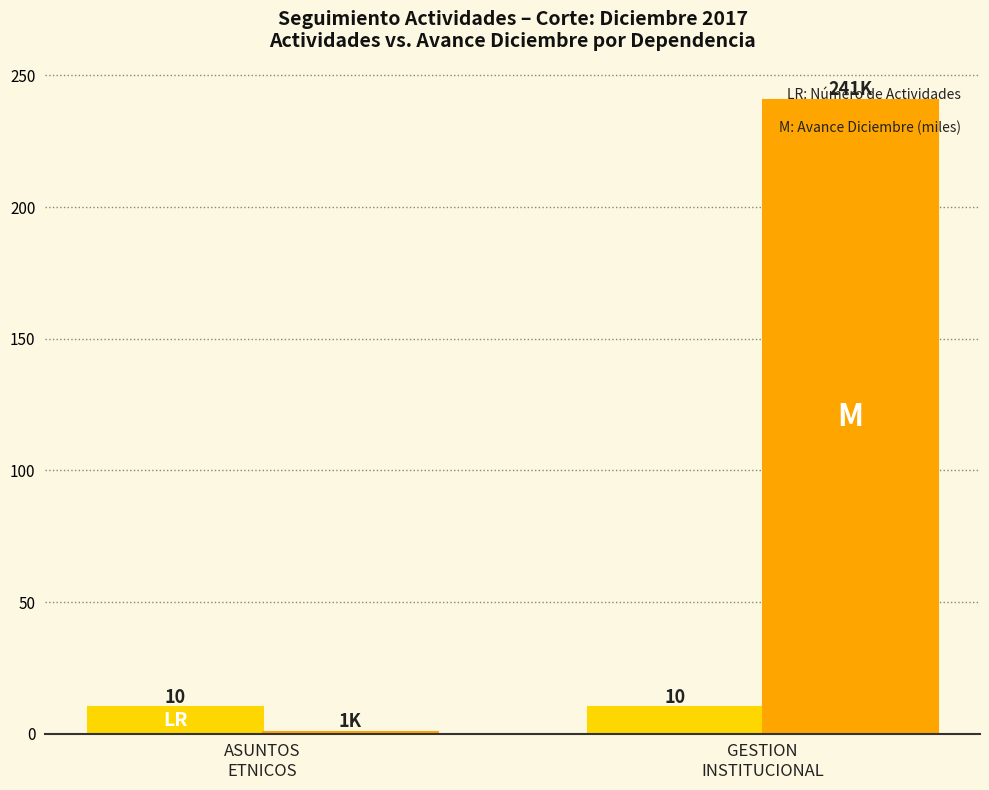

What is the greatest value displayed?

240.8